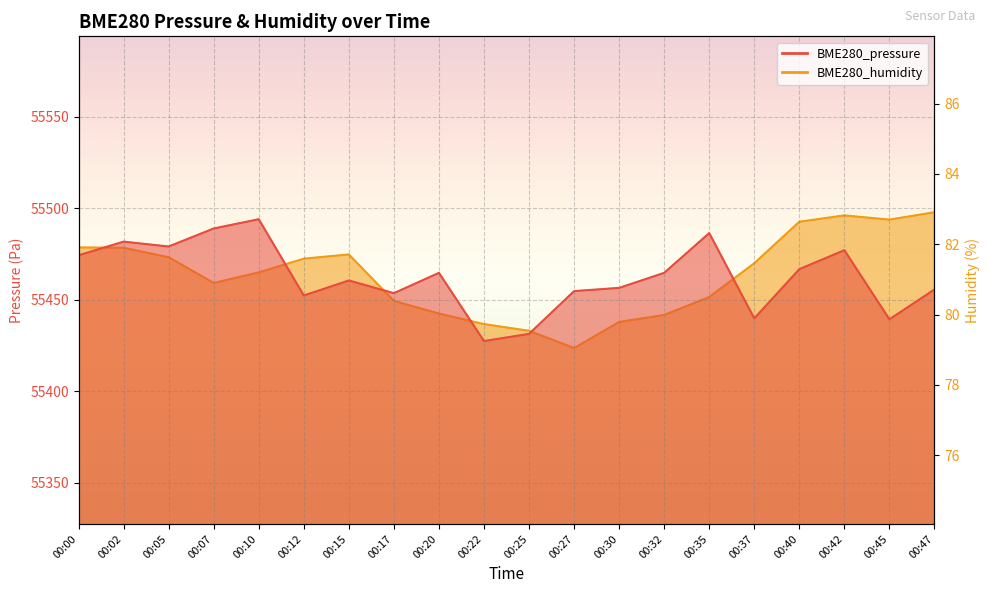

How many values in the BME280_pressure series exceed 55464?

10